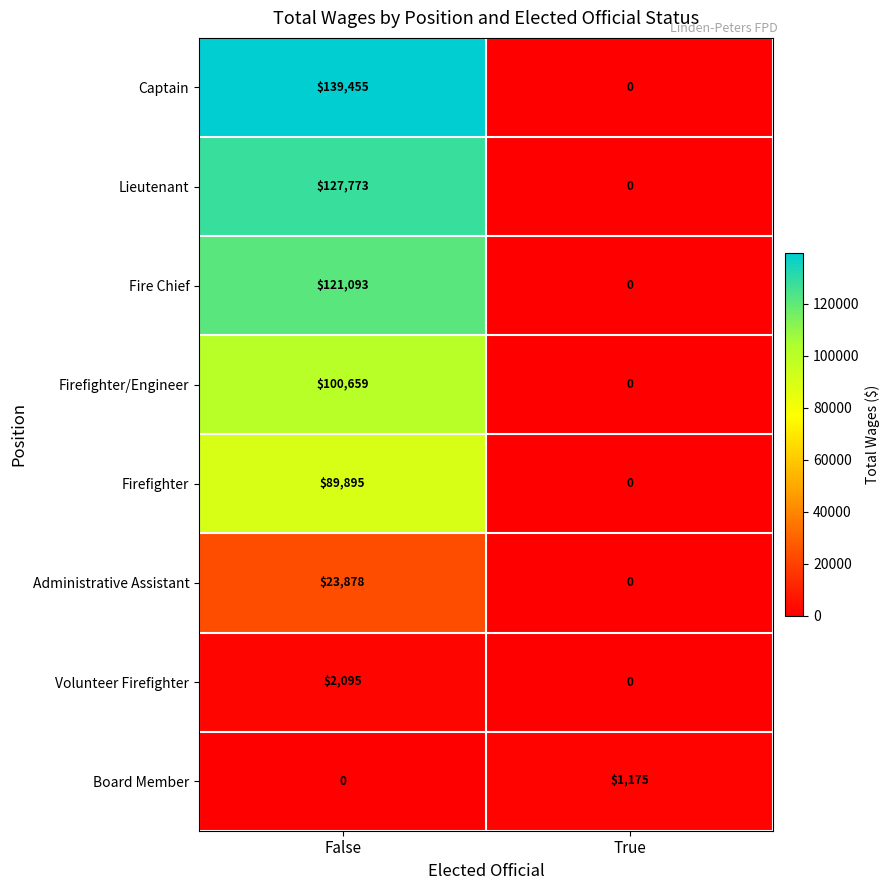

What is the spread (max minus min) of values at False?

139455